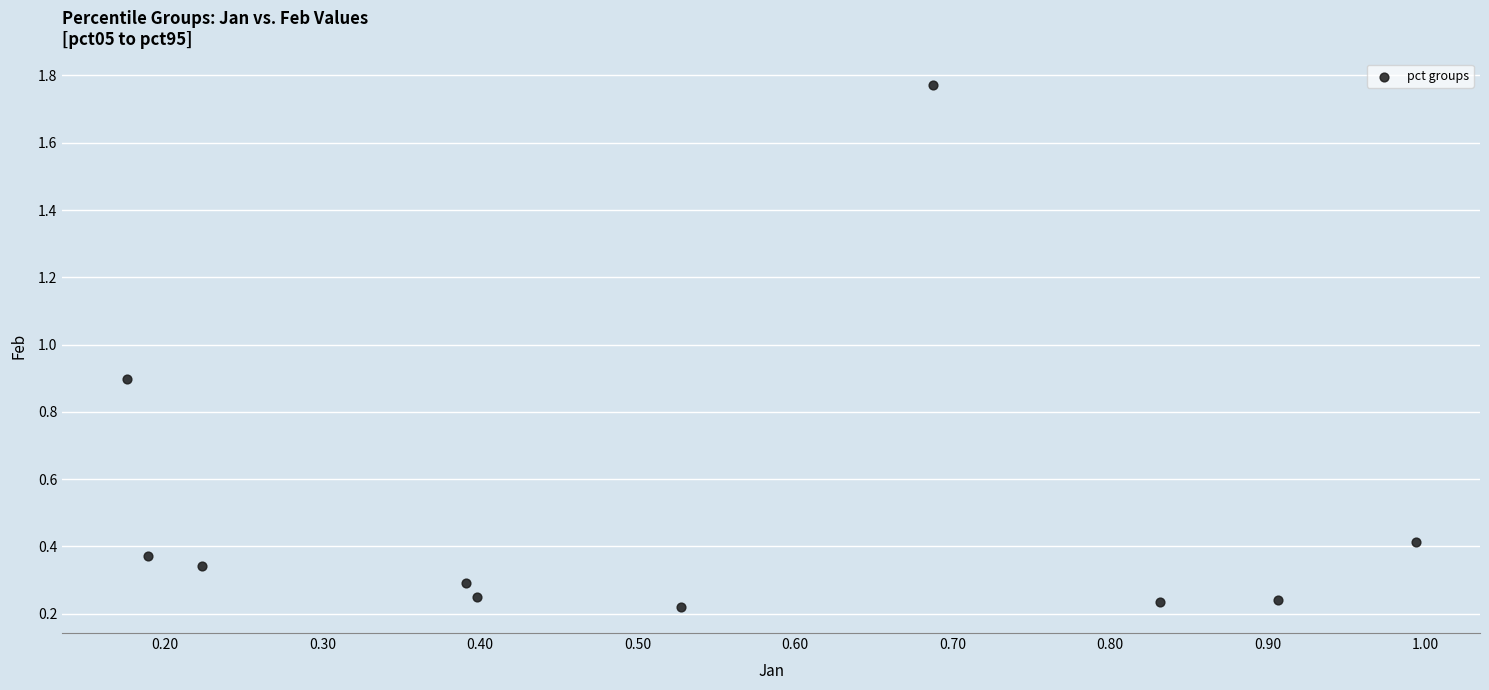

What is the average X value?

0.5